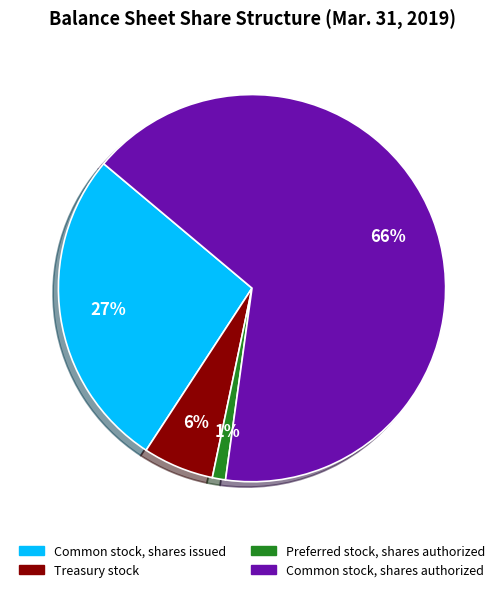

To the nearest percent, what portion does Common stock, shares authorized represent?

66%